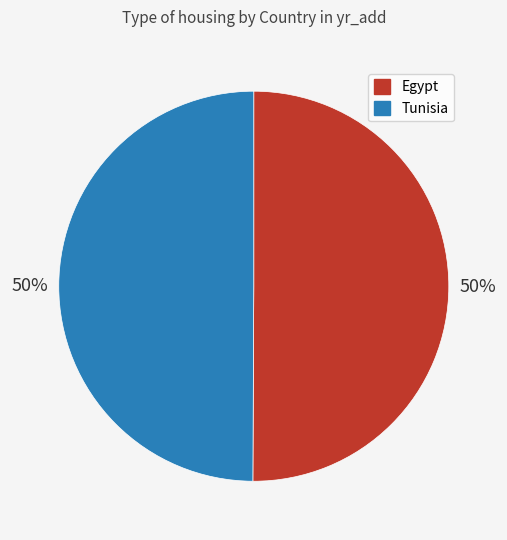

To the nearest percent, what percentage of the pie is Tunisia?

50%